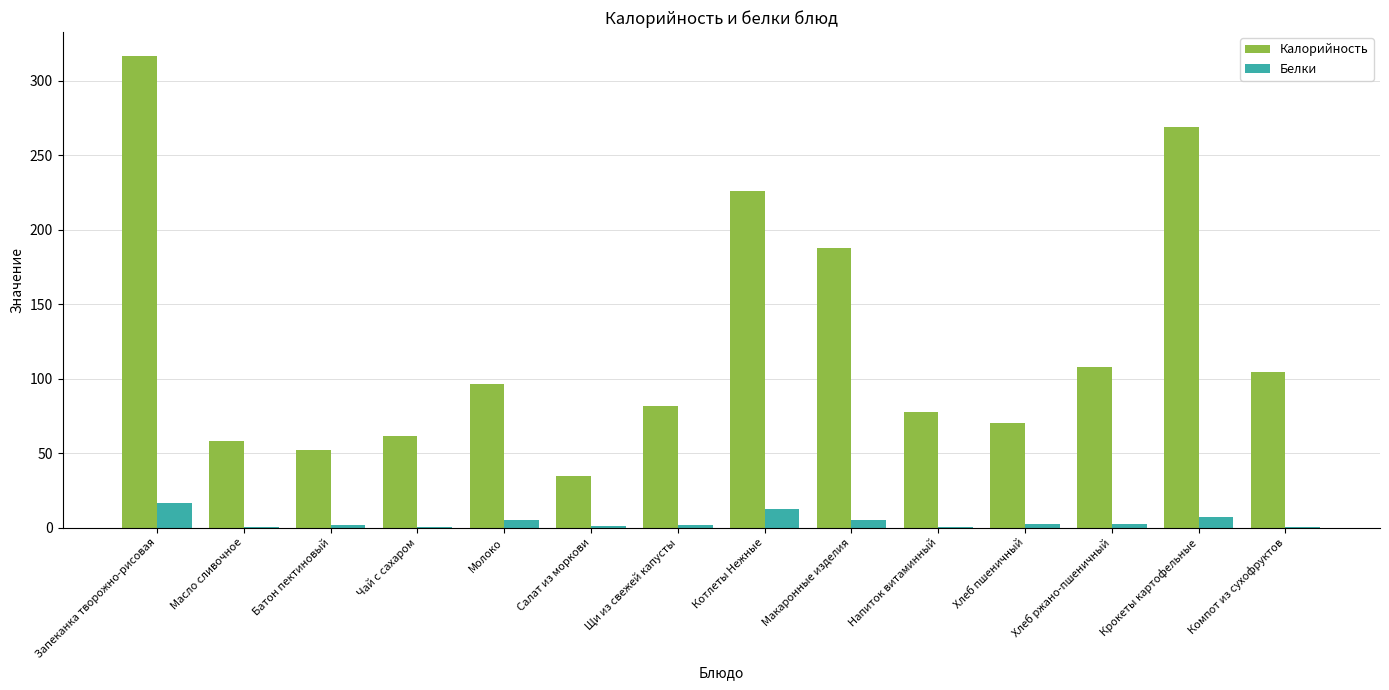

What is the sum of all Белки values?

56.0